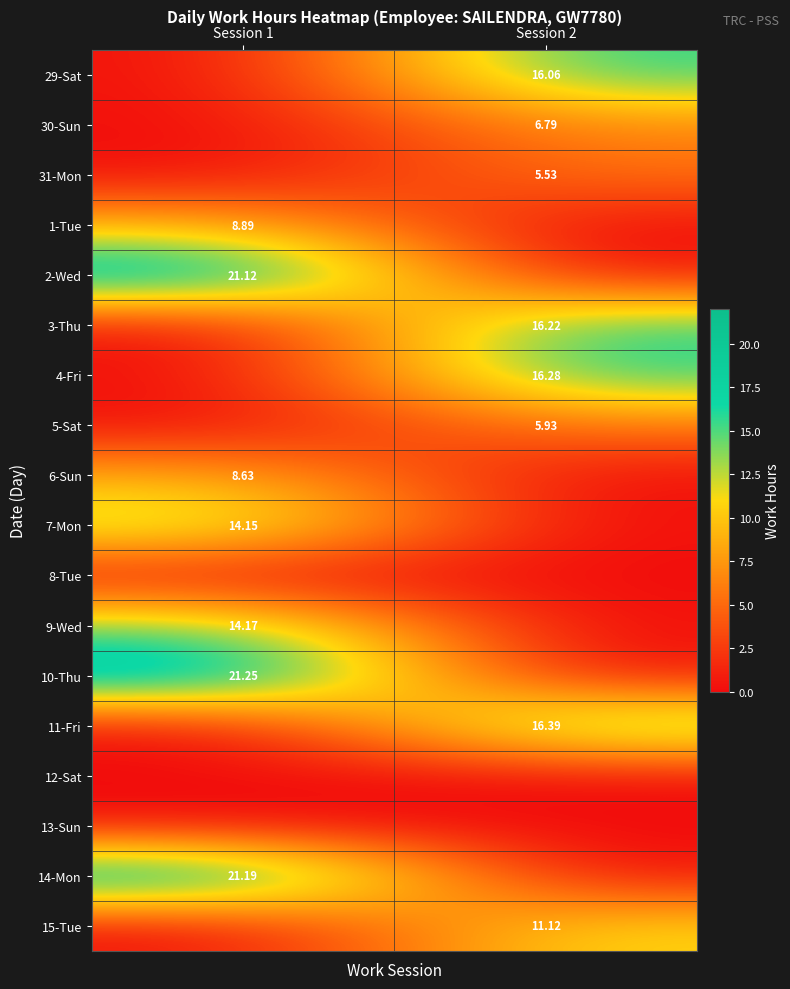

Rank the categories by 5-Sat value from highest to lowest.

Session 2, Session 1